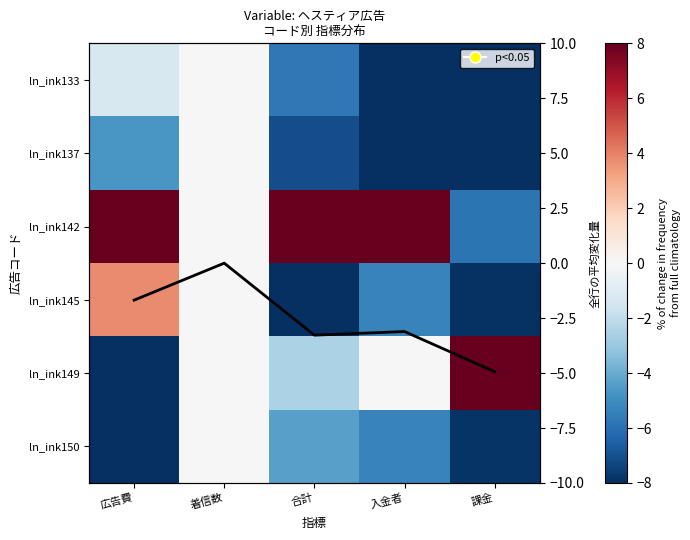

What is the difference between the highest and lowest values at 入金者?

16.0